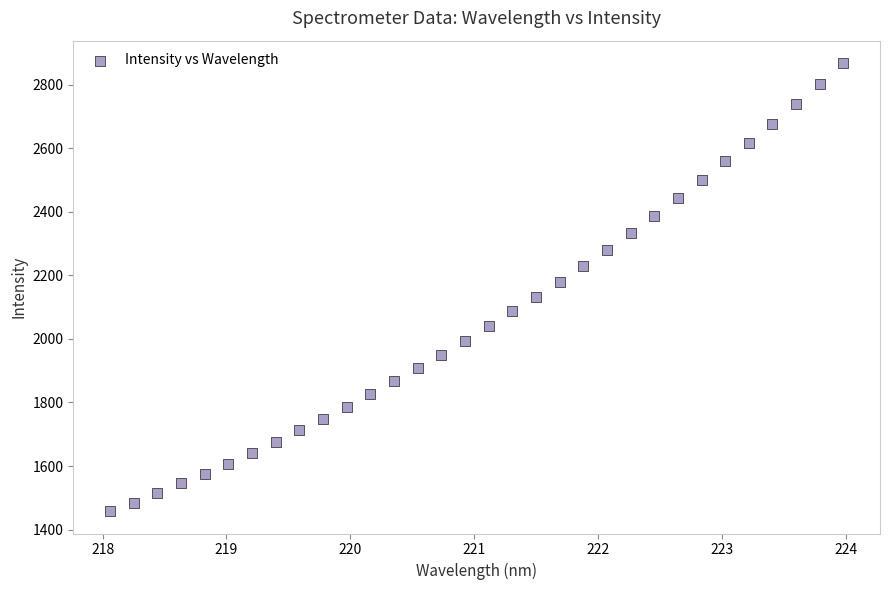

What is the range of Y values (max minus min)?

1409.4